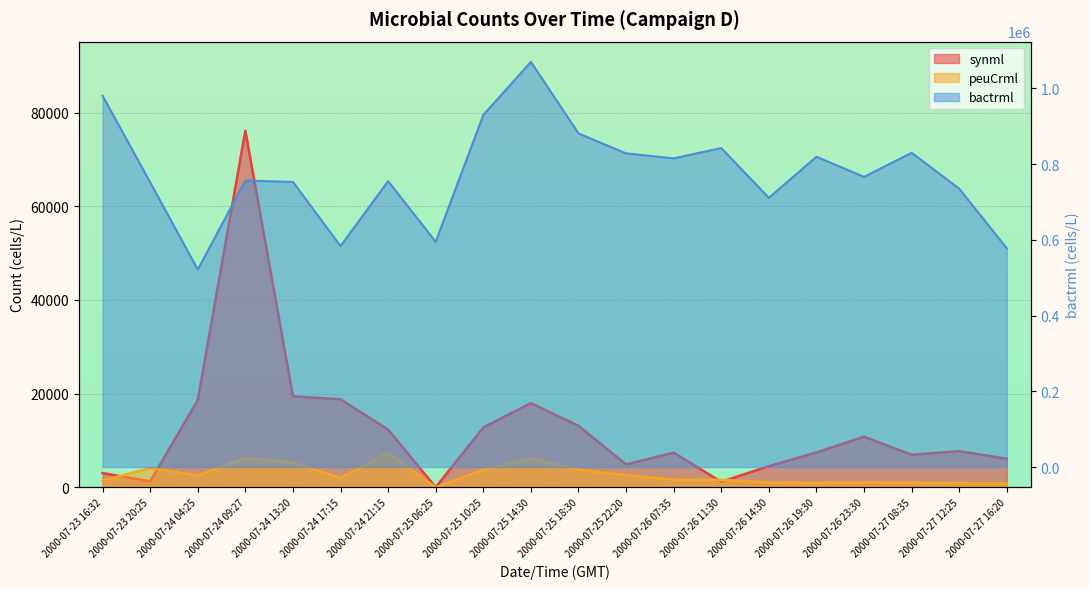

Where does the synml series first go above 7717?

2000-07-24 04:25